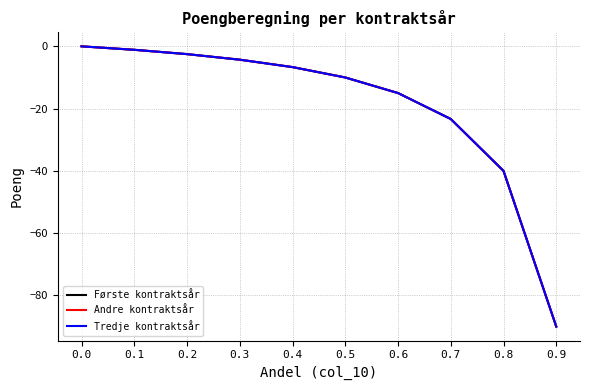

Which series has the largest total across all categories?

Første kontraktsår